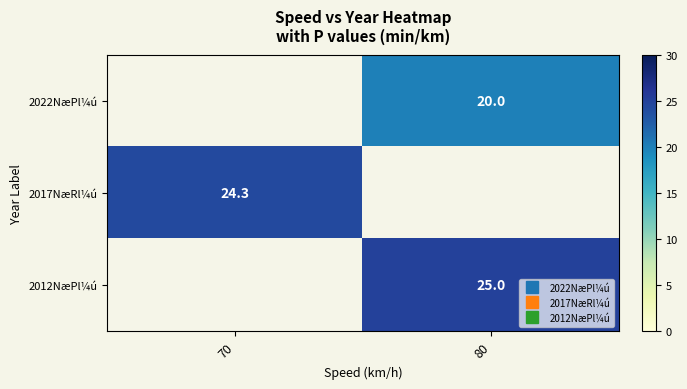

Where is 2017NæRl¼ú nearest to the value 24?

70